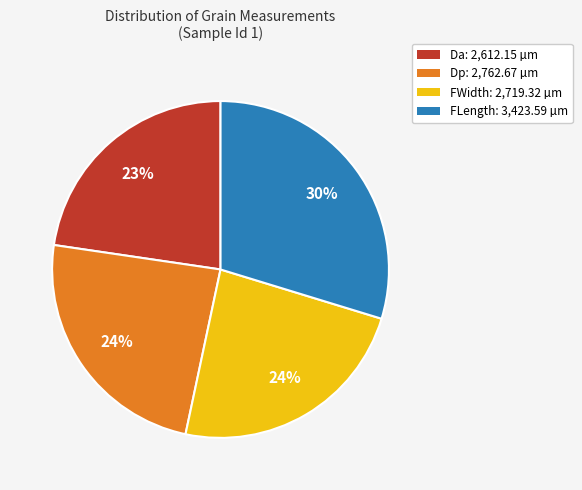

To the nearest percent, what portion does Dp represent?

24%